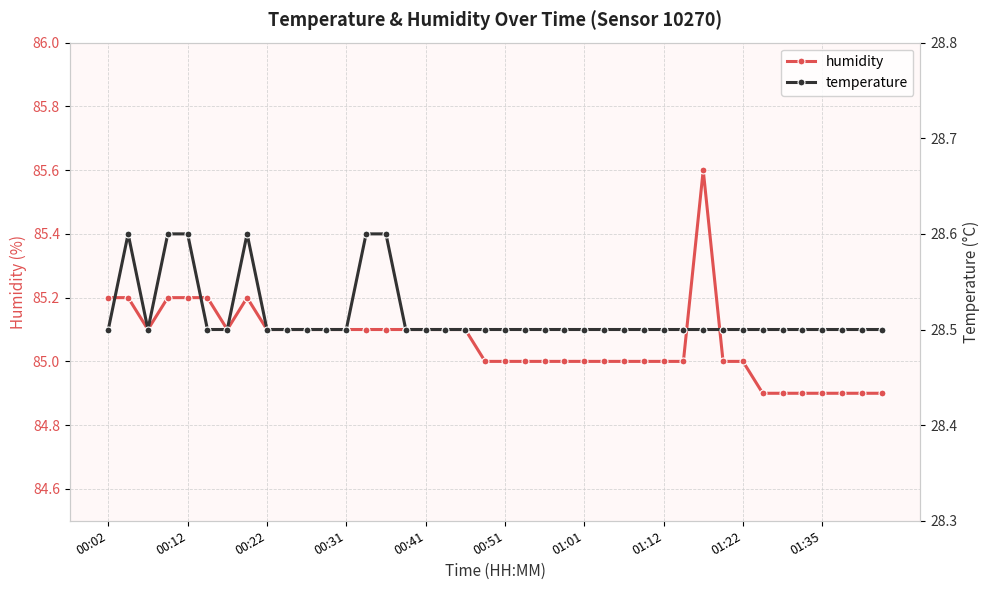

At how many categories does at least one series exceed 47?

40